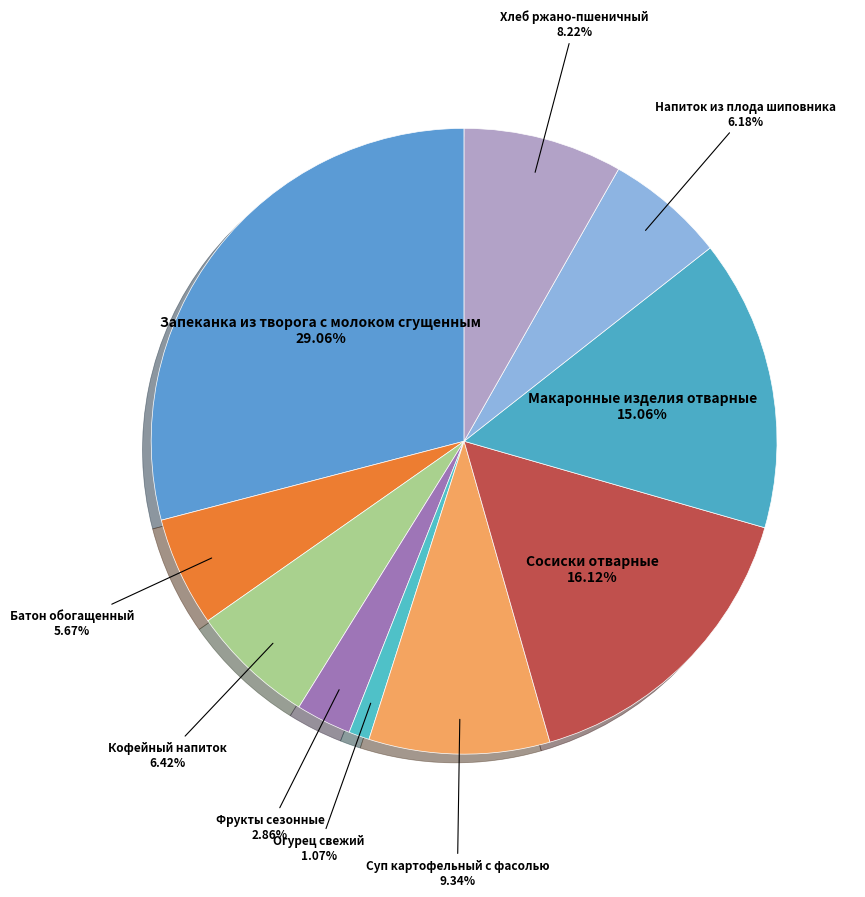

How many segments does this pie chart have?

10